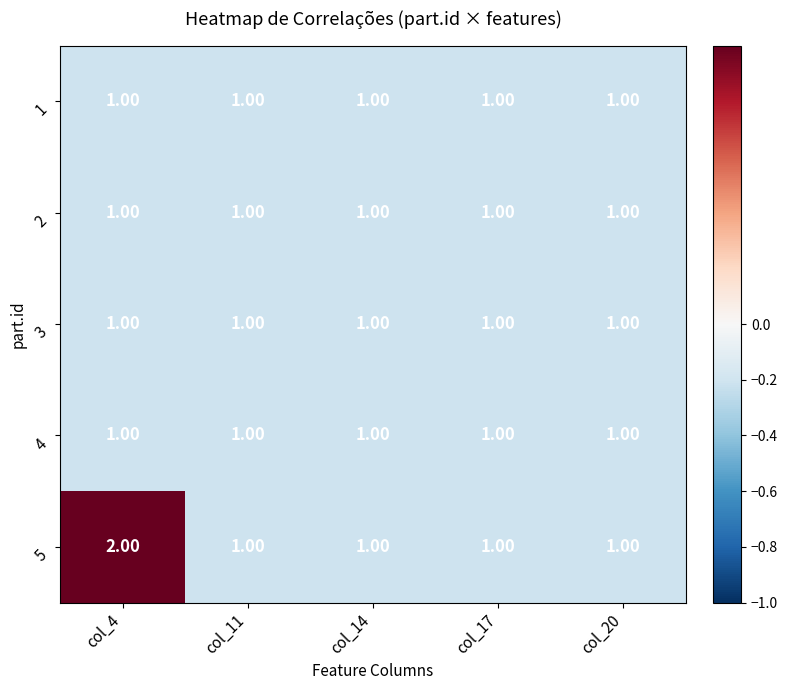

Which series has the widest spread of values?

5